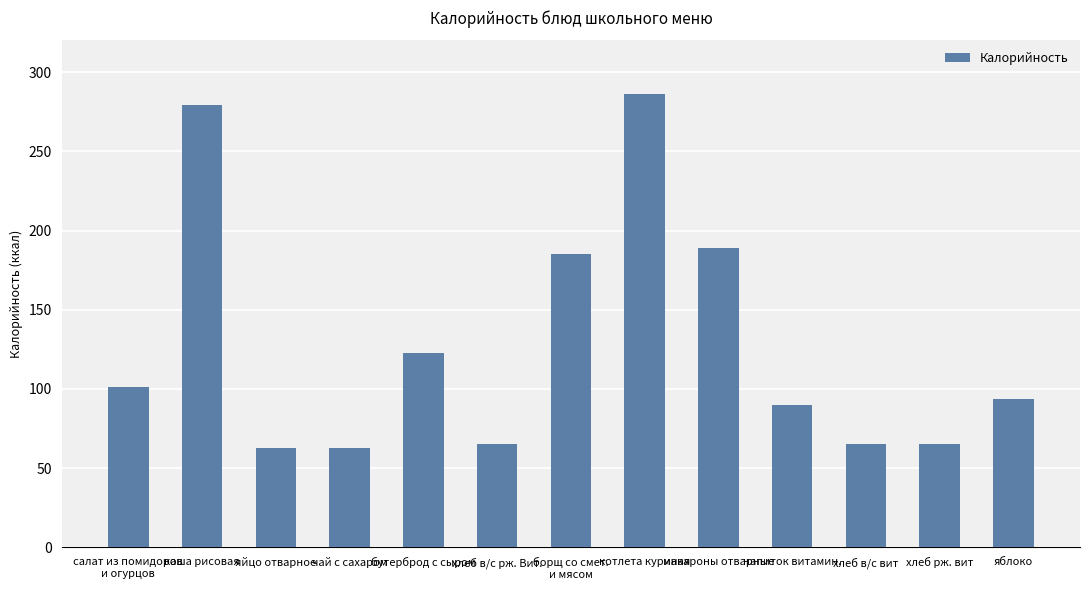

How many bars are there in total?

13